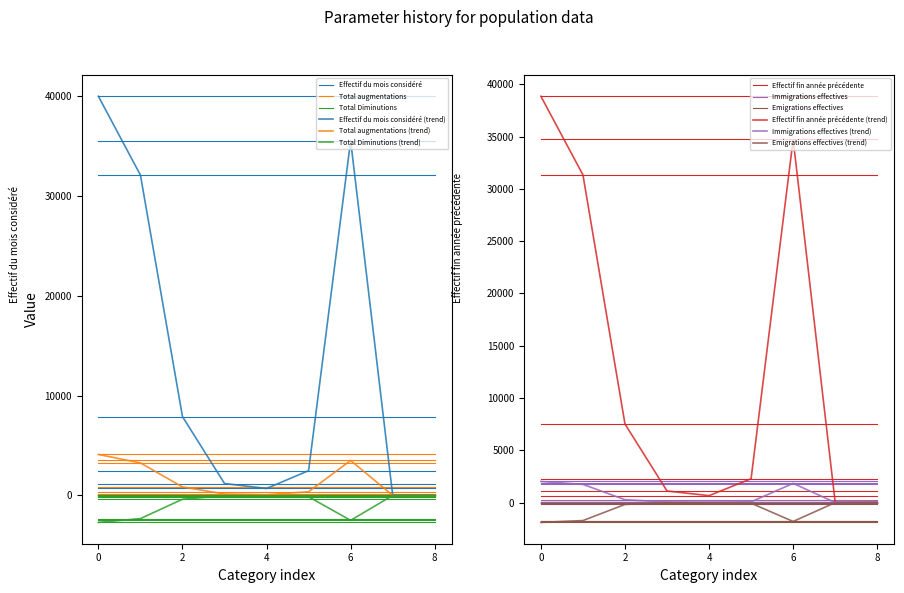

What is the value of the Emigrations effectives point at the 2nd from the left?

-1719